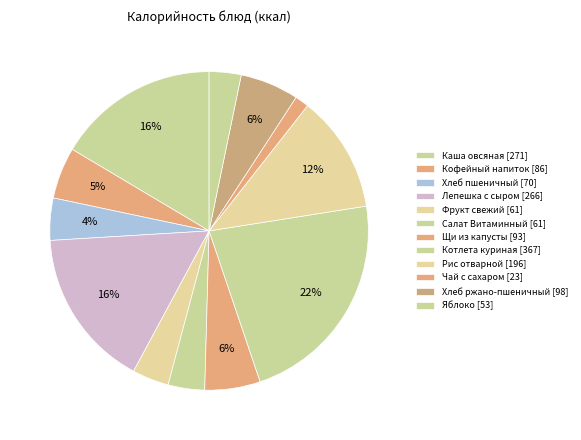

The Каша овсяная slice represents 11% of the pie. True or false?

False